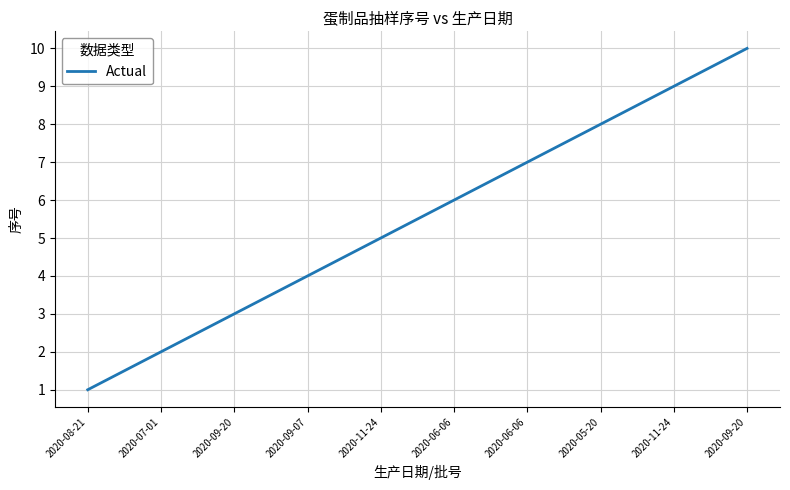

What is the value of the 4th point from the left?

4